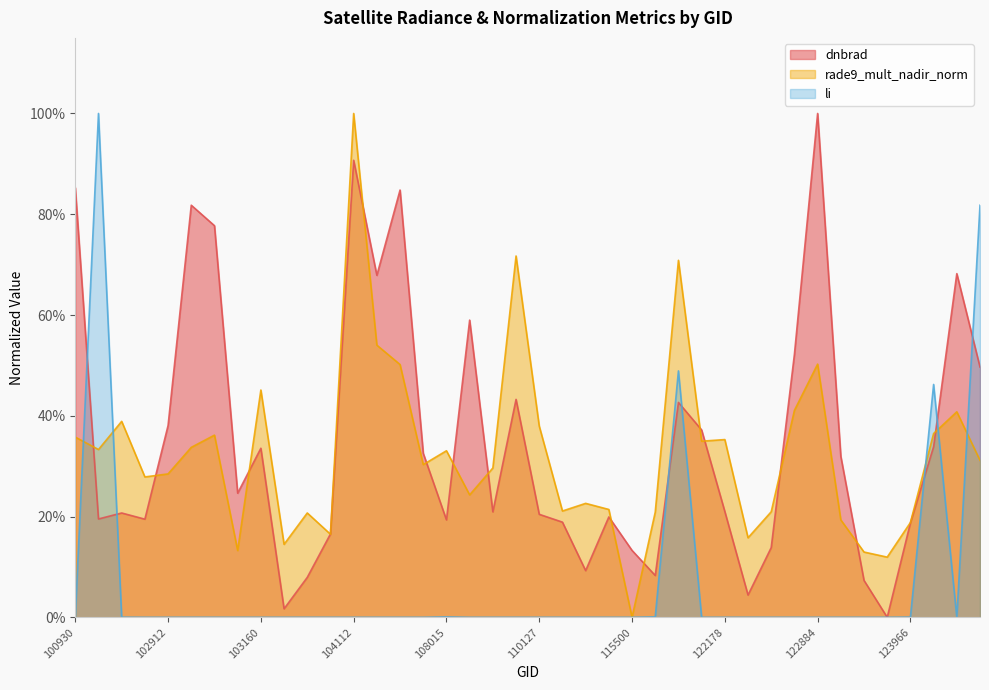

Reading left to right, extract all data points from this chart.

dnbrad: 100930=0.9	102551=0.2	102671=0.2	102792=0.2	102912=0.4	102920=0.8	103032=0.8	103040=0.2	103160=0.3	103279=0.0	103397=0.1	103761=0.2	104112=0.9	104229=0.7	104236=0.8	104355=0.3	108015=0.2	108715=0.6	108899=0.2	109954=0.4	110127=0.2	110299=0.2	115265=0.1	115378=0.2	115500=0.1	115893=0.1	121308=0.4	122002=0.4	122178=0.2	122346=0.0	122525=0.1	122710=0.5	122884=1.0	122895=0.3	123073=0.1	123251=0.0	123966=0.2	131768=0.3	131947=0.7	131961=0.5
rade9_mult_nadir_norm: 100930=0.4	102551=0.3	102671=0.4	102792=0.3	102912=0.3	102920=0.3	103032=0.4	103040=0.1	103160=0.5	103279=0.1	103397=0.2	103761=0.2	104112=1.0	104229=0.5	104236=0.5	104355=0.3	108015=0.3	108715=0.2	108899=0.3	109954=0.7	110127=0.4	110299=0.2	115265=0.2	115378=0.2	115500=0.0	115893=0.2	121308=0.7	122002=0.3	122178=0.4	122346=0.2	122525=0.2	122710=0.4	122884=0.5	122895=0.2	123073=0.1	123251=0.1	123966=0.2	131768=0.4	131947=0.4	131961=0.3
li: 100930=0.0	102551=1.0	102671=0.0	102792=0.0	102912=0.0	102920=0.0	103032=0.0	103040=0.0	103160=0.0	103279=0.0	103397=0.0	103761=0.0	104112=0.0	104229=0.0	104236=0.0	104355=0.0	108015=0.0	108715=0.0	108899=0.0	109954=0.0	110127=0.0	110299=0.0	115265=0.0	115378=0.0	115500=0.0	115893=0.0	121308=0.5	122002=0.0	122178=0.0	122346=0.0	122525=0.0	122710=0.0	122884=0.0	122895=0.0	123073=0.0	123251=0.0	123966=0.0	131768=0.5	131947=0.0	131961=0.8